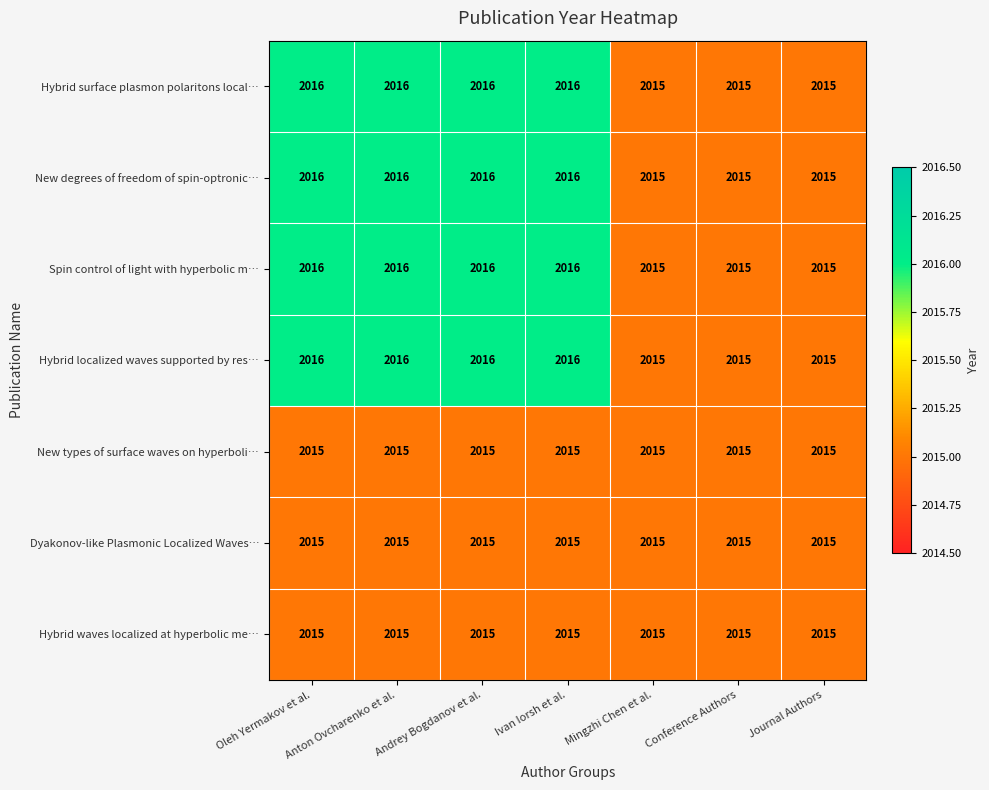

What is the maximum value shown in the chart?

2016